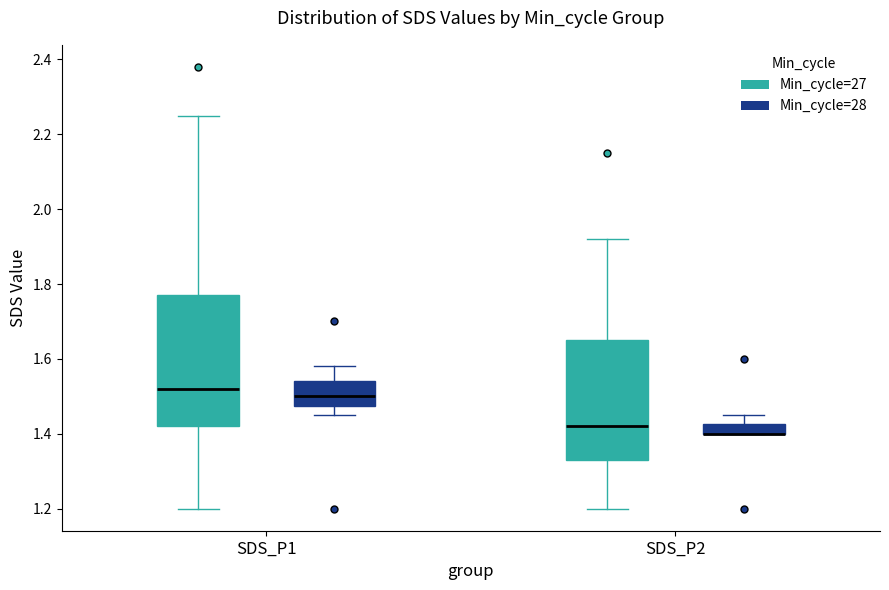

Which box is the tallest, from its lower edge to its upper edge?

SDS_P1 (Min_cycle=27)